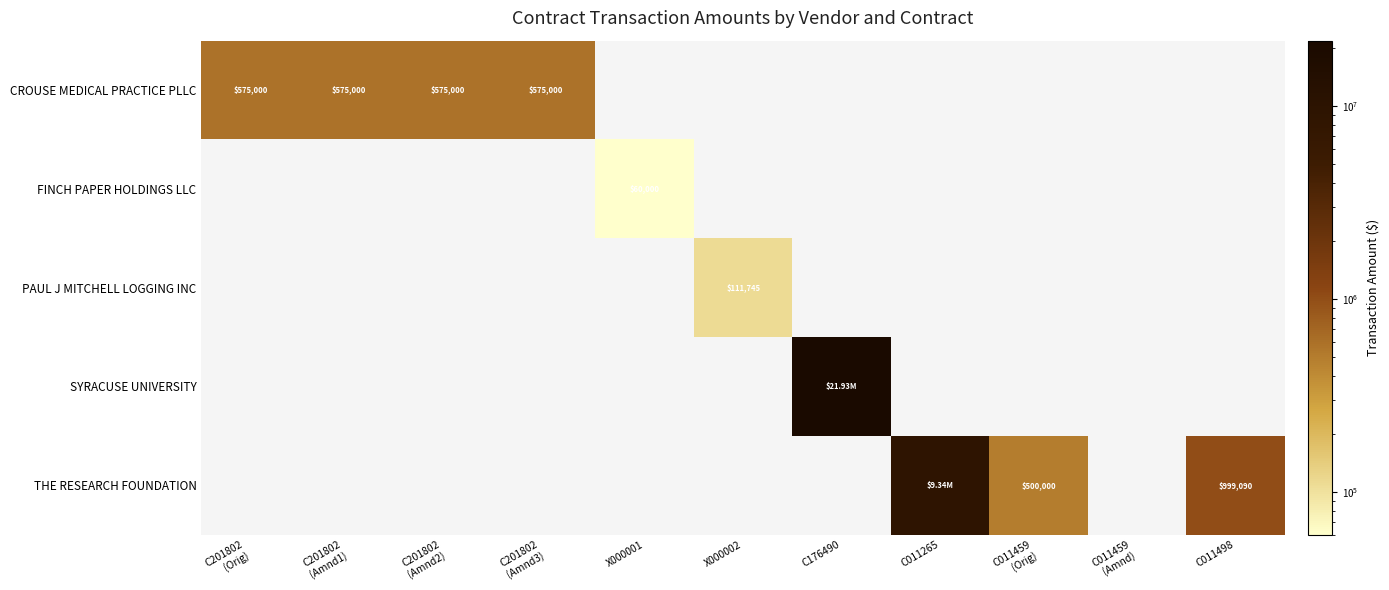

How many positive values does the FINCH PAPER HOLDINGS LLC series have?

1